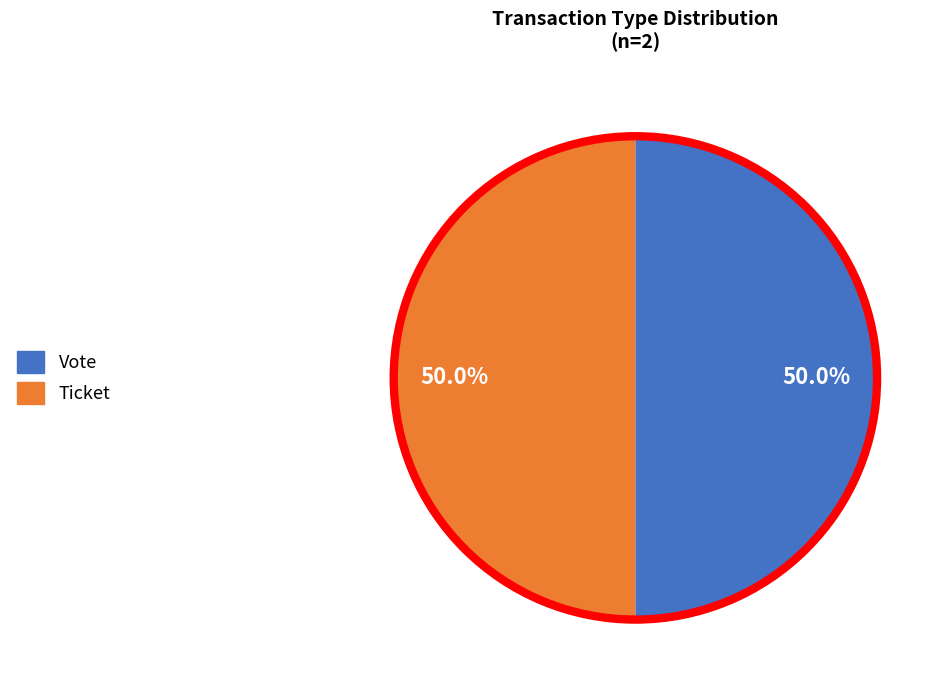

Approximately how many times larger is the value at Ticket compared to Vote?

1.0